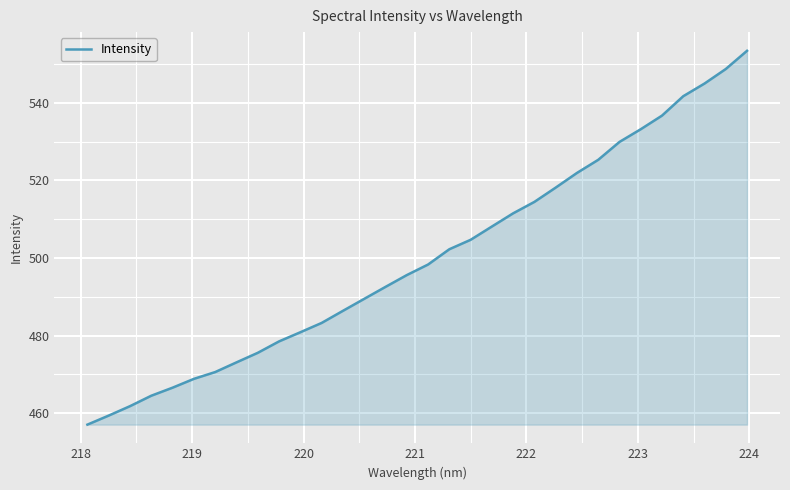

Count the number of values greater than 498.

16